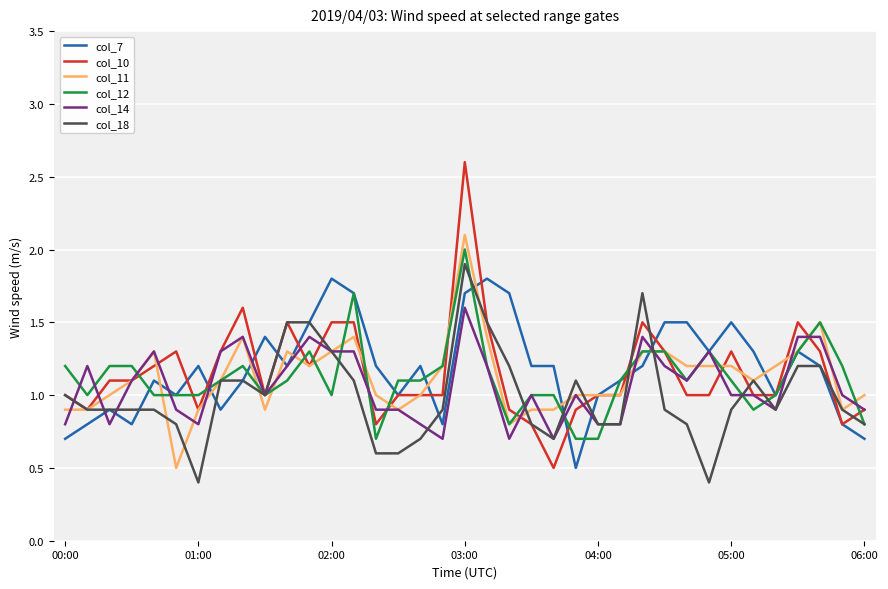

Which series has the largest range (max minus min)?

col_10